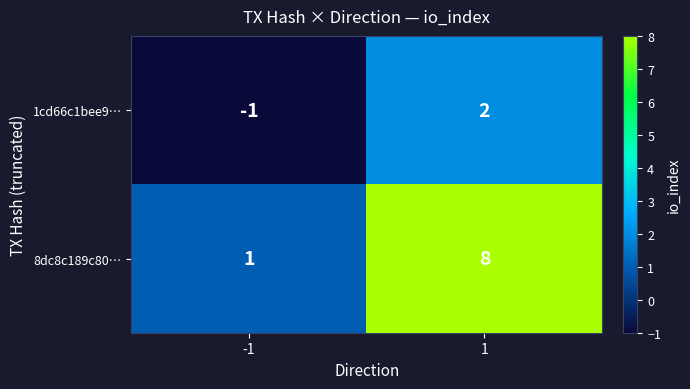

What is the difference between the maximum and minimum values in the 8dc8c189c80… series?

7